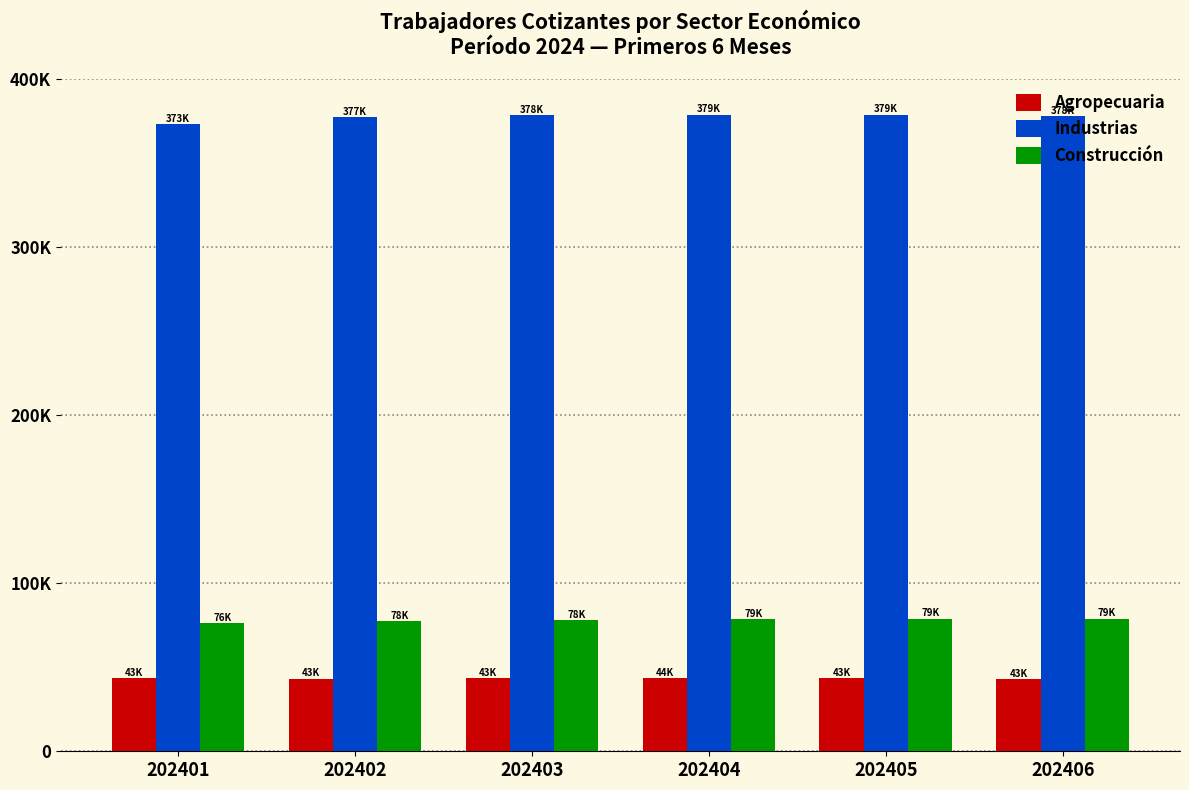

Is it true that Agropecuaria equals 14473 at 202403?

False